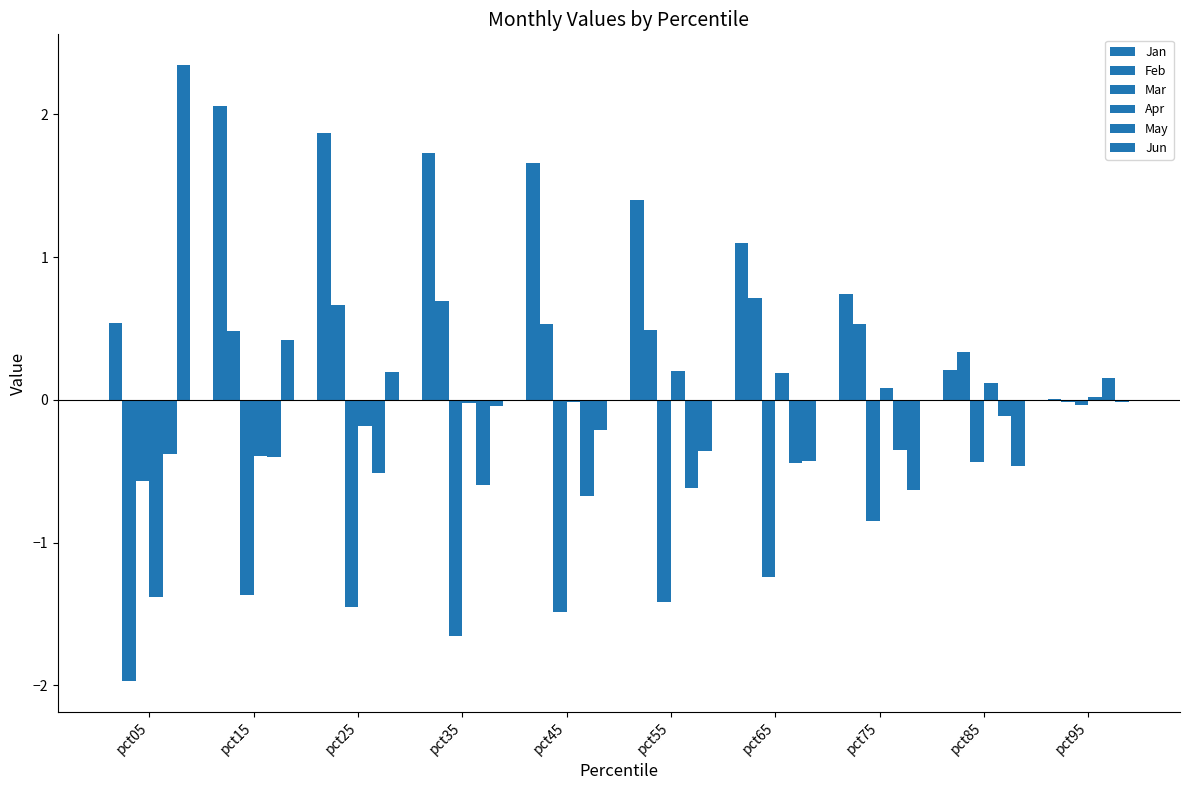

What is the sum of all Feb values?

2.5